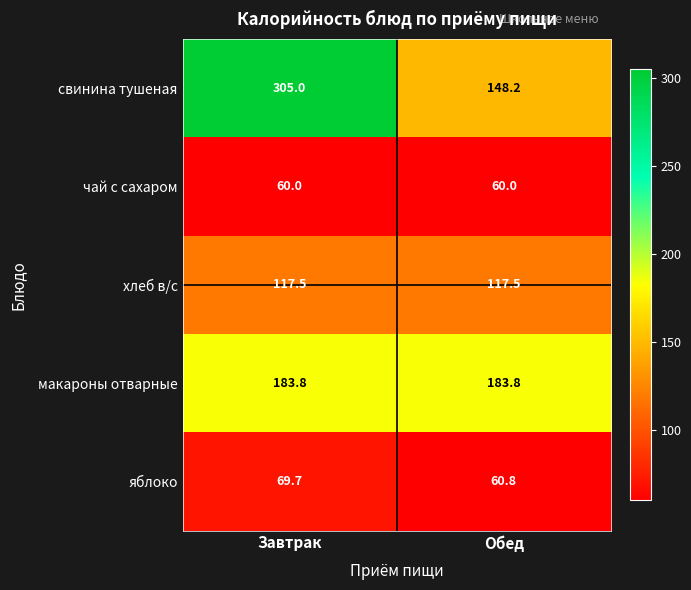

True or false: свинина тушеная has a value of 94.1 at Завтрак.

False